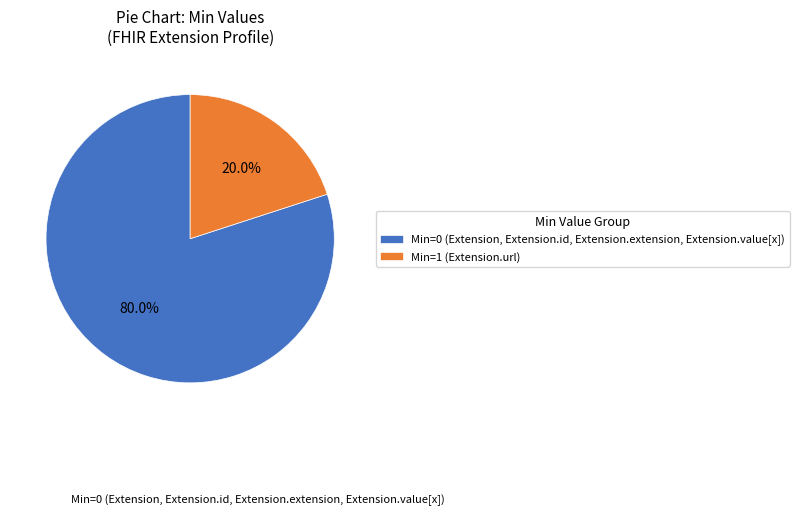

Rank the categories by value from lowest to highest.

Min=1 (Extension.url), Min=0 (Extension, Extension.id, Extension.extension, Extension.value[x])